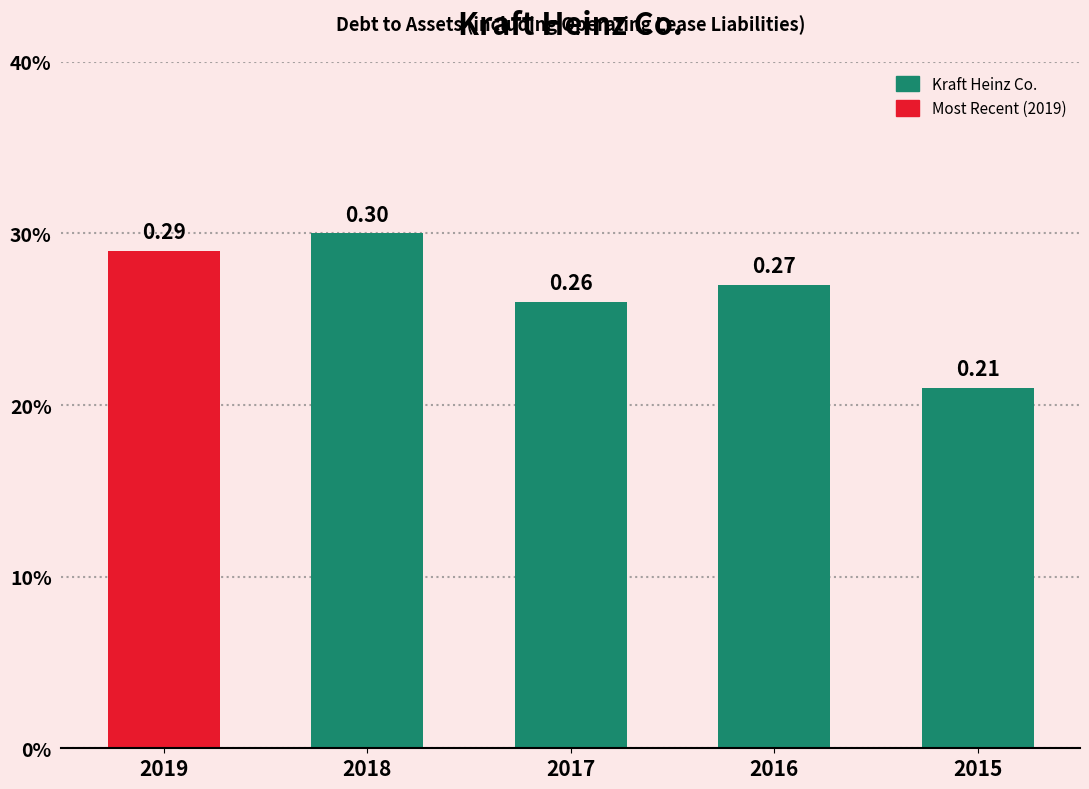

Are the bars horizontal?

No